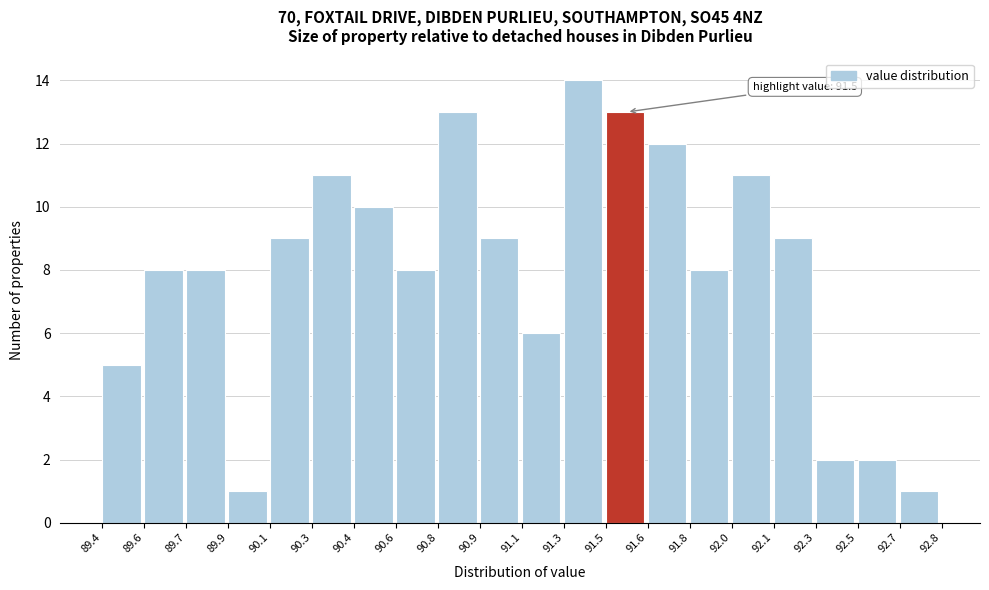

Reading right to left, what are all the values shown in this chart?

1	2	2	9	11	8	12	13	14	6	9	13	8	10	11	9	1	8	8	5